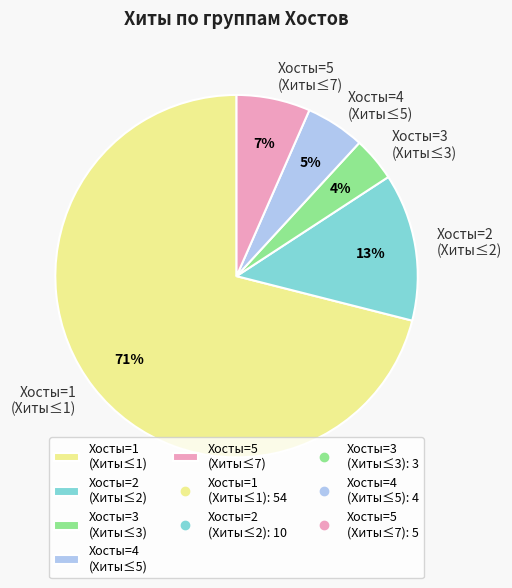

Which has a higher value, Хосты=4 (Хиты≤5) or Хосты=3 (Хиты≤3)?

Хосты=4 (Хиты≤5)